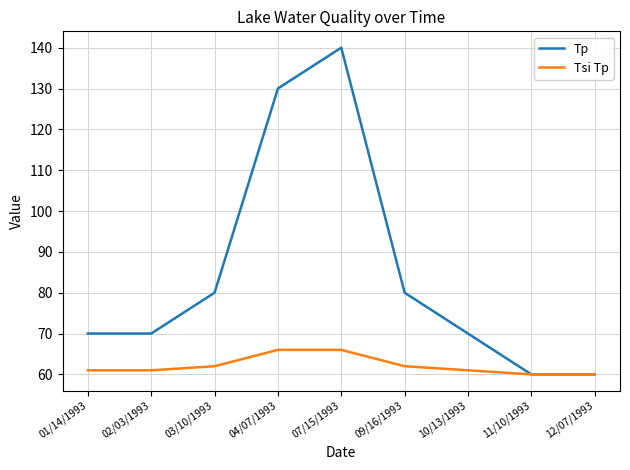

Count the Tsi Tp values in the range 61 to 62.

5